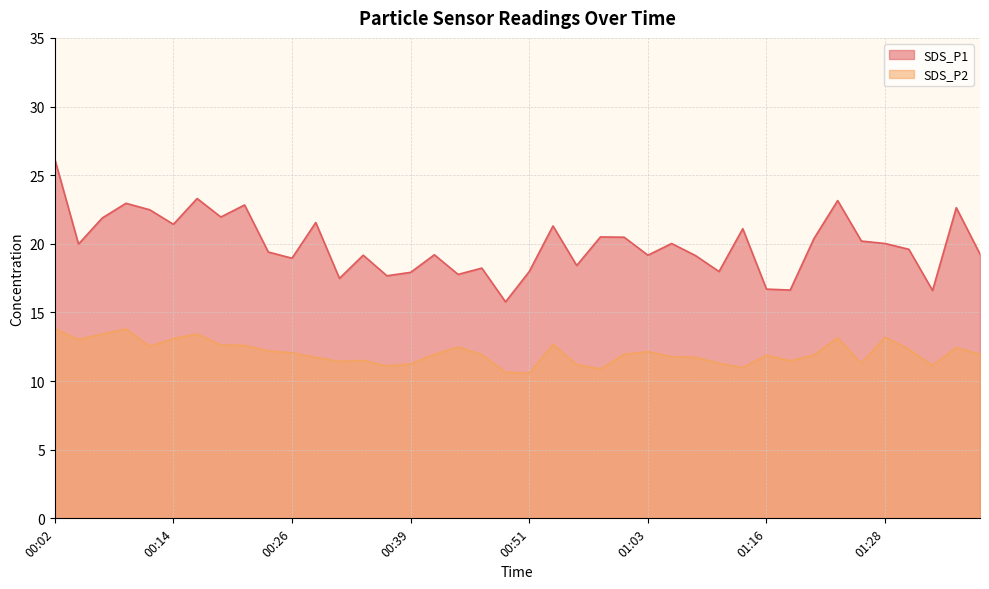

List the series in order of their peak value, highest first.

SDS_P1, SDS_P2